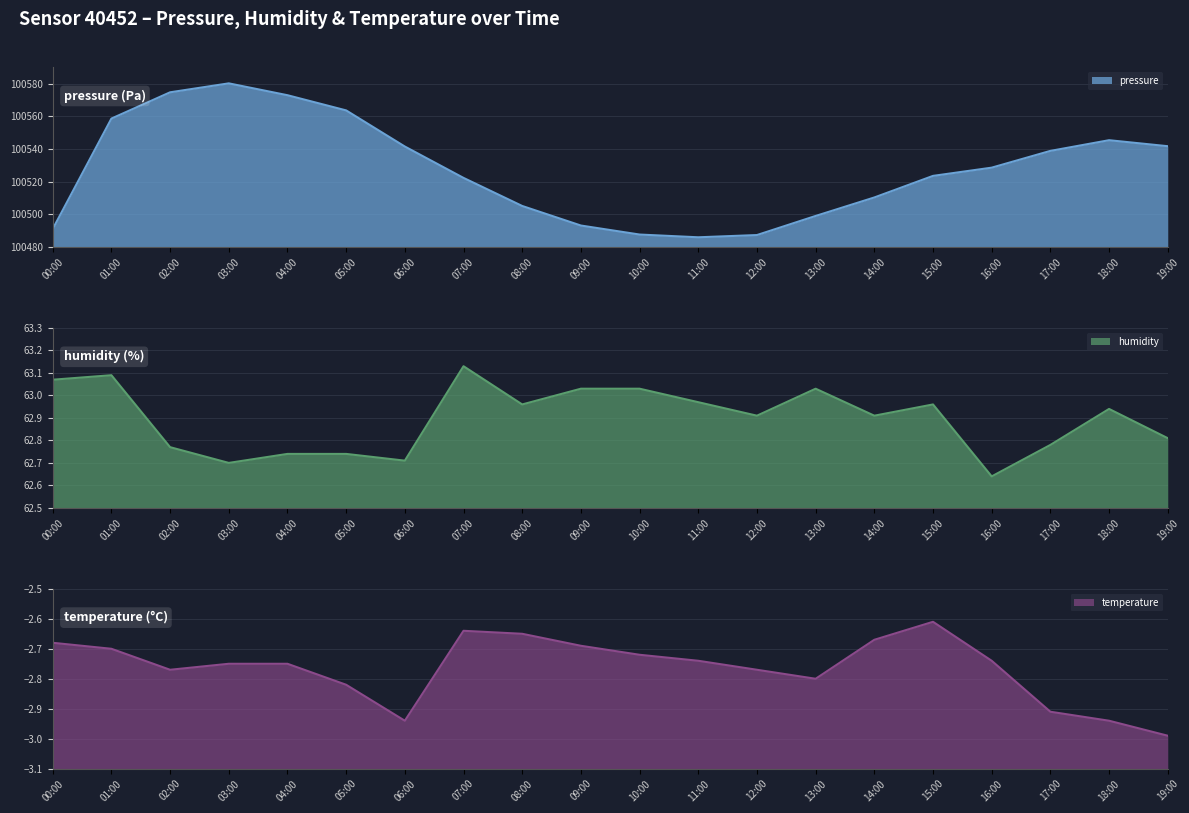

Reading right to left, transcribe all the data shown in this chart.

pressure: 100541.7	100545.3	100538.8	100528.6	100523.5	100510.3	100499.0	100487.3	100486.0	100487.6	100493.2	100505.1	100522.3	100541.5	100563.6	100572.9	100580.1	100574.6	100558.6	100491.0
humidity: 62.8	62.9	62.8	62.6	63.0	62.9	63.0	62.9	63.0	63.0	63.0	63.0	63.1	62.7	62.7	62.7	62.7	62.8	63.1	63.1
temperature: -3.0	-2.9	-2.9	-2.7	-2.6	-2.7	-2.8	-2.8	-2.7	-2.7	-2.7	-2.6	-2.6	-2.9	-2.8	-2.8	-2.8	-2.8	-2.7	-2.7